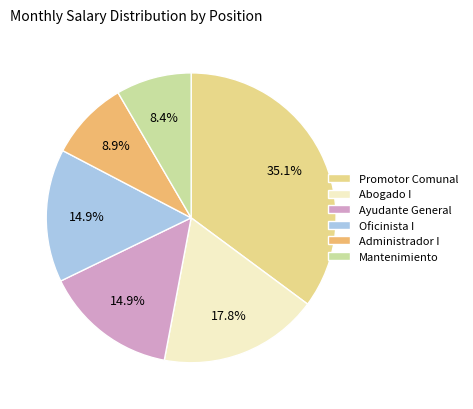

Count the number of slices in the pie.

6